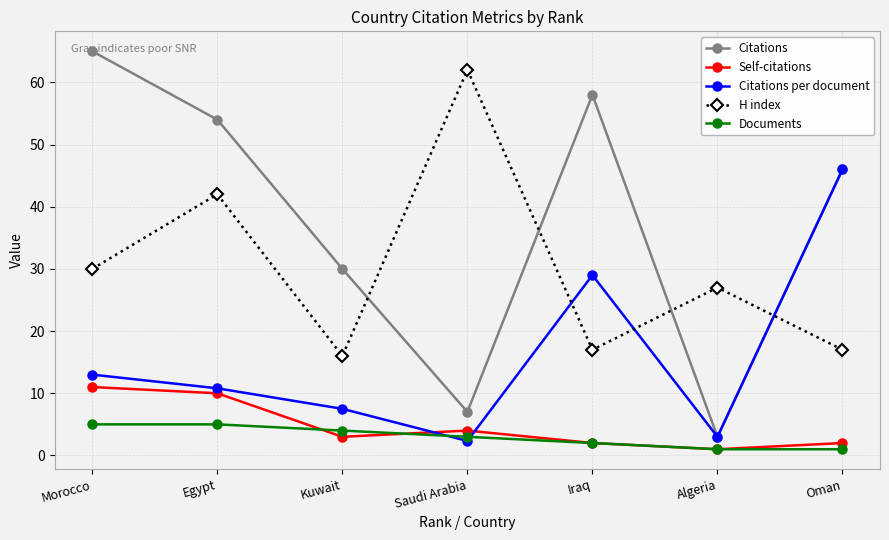

True or false: Citations and Documents cross at least once.

False